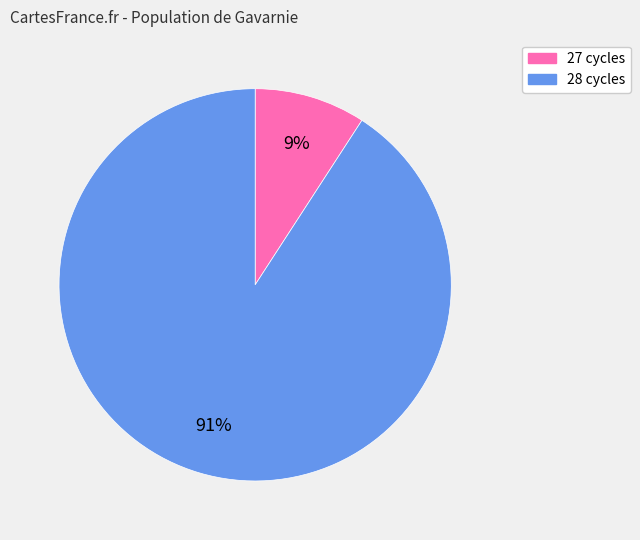

Is there a majority slice in this chart?

Yes